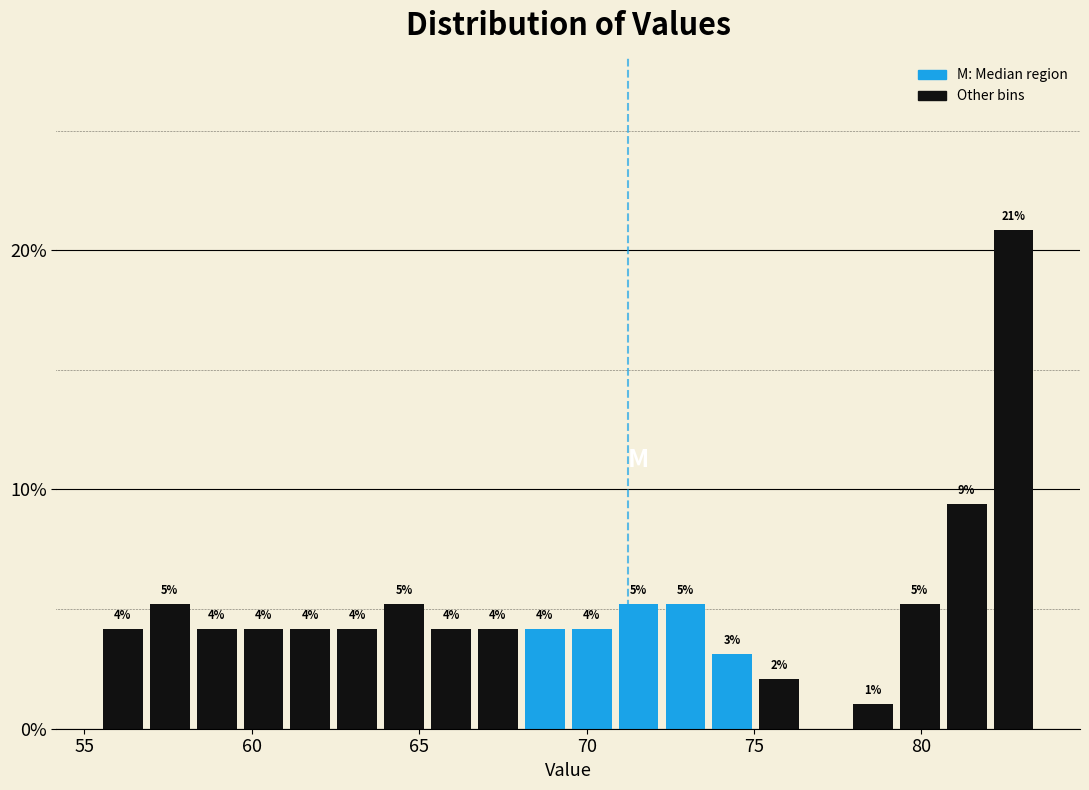

Around what value on the x-axis is the tallest bar? Give the approximate position of its centre, as read against the axis.

83.0